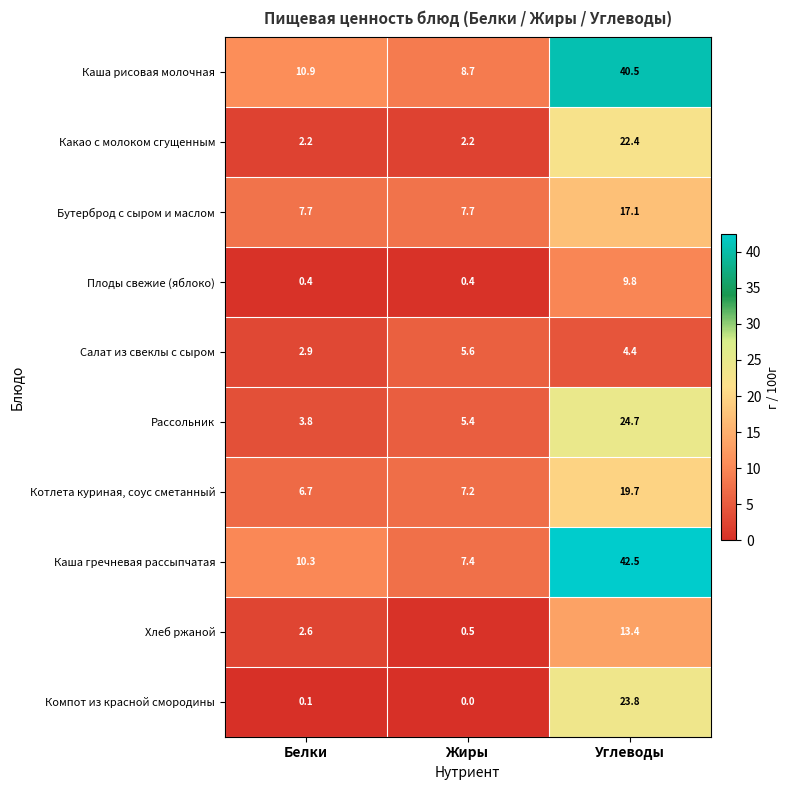

What is the average value of the Салат из свеклы с сыром series?

4.3